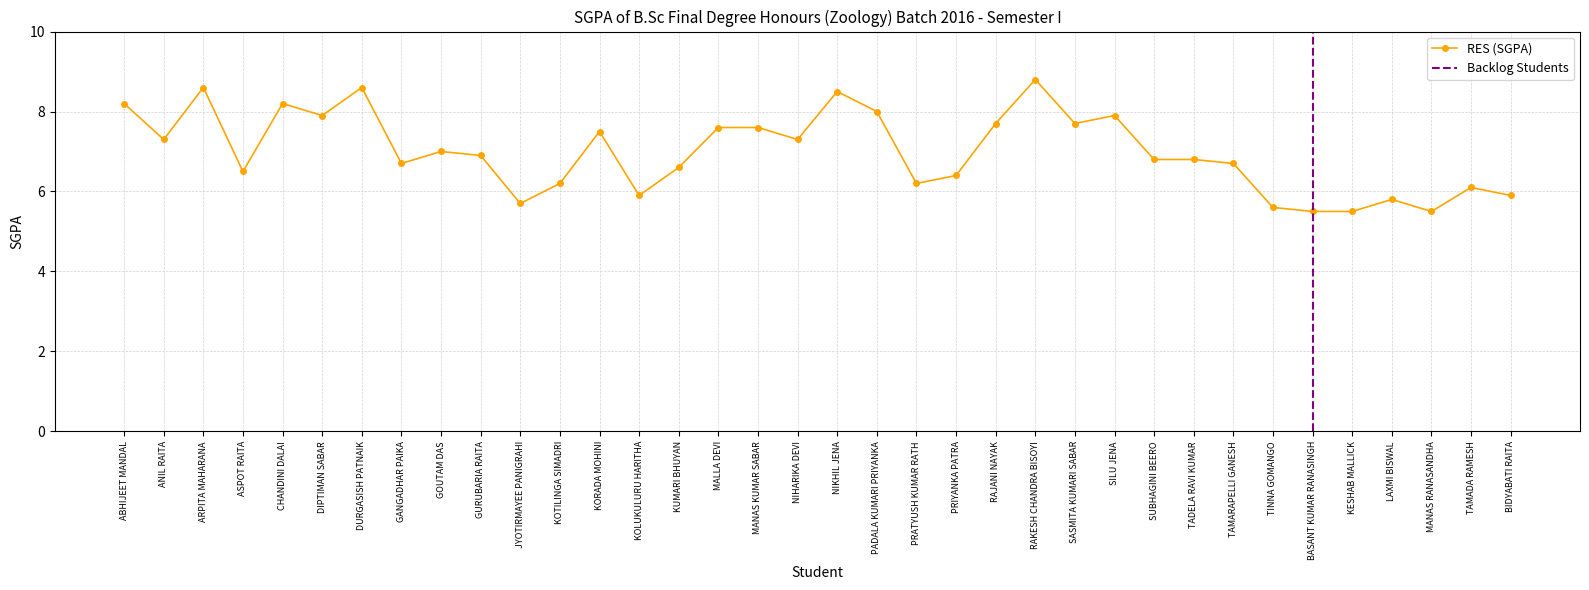

Rank the categories by value from lowest to highest.

BASANT KUMAR RANASINGH, KESHAB MALLICK, MANAS RANASANDHA, TINNA GOMANGO, JYOTIRMAYEE PANIGRAHI, LAXMI BISWAL, KOLUKULURU HARITHA, BIDYABATI RAITA, TAMADA RAMESH, KOTILINGA SIMADRI, PRATYUSH KUMAR RATH, PRIYANKA PATRA, ASPOT RAITA, KUMARI BHUYAN, GANGADHAR PAIKA, TAMARAPELLI GANESH, SUBHAGINI BEERO, TADELA RAVI KUMAR, GURUBARIA RAITA, GOUTAM DAS, ANIL RAITA, NIHARIKA DEVI, KORADA MOHINI, MALLA DEVI, MANAS KUMAR SABAR, RAJANI NAYAK, SASMITA KUMARI SABAR, DIPTIMAN SABAR, SILU JENA, PADALA KUMARI PRIYANKA, ABHIJEET MANDAL, CHANDINI DALAI, NIKHIL JENA, ARPITA MAHARANA, DURGASISH PATNAIK, RAKESH CHANDRA BISOYI